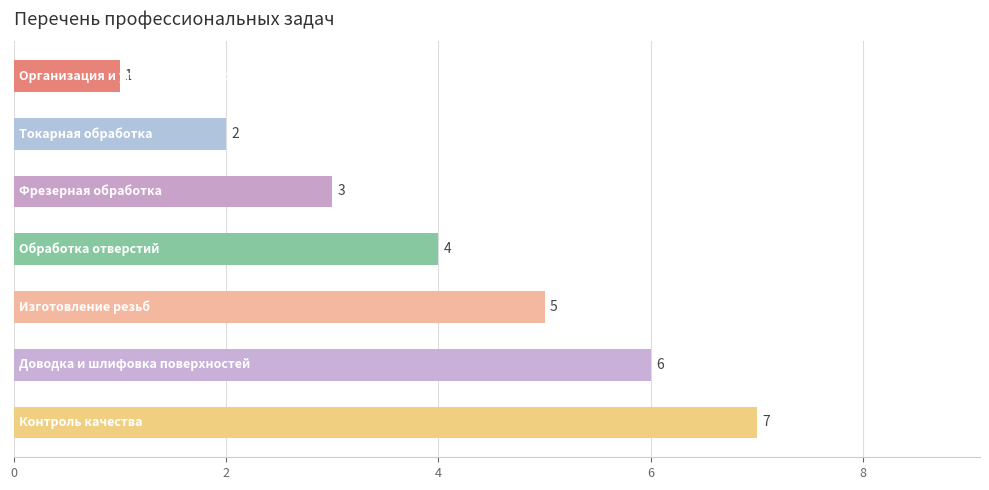

How many values are between 2 and 6?

5